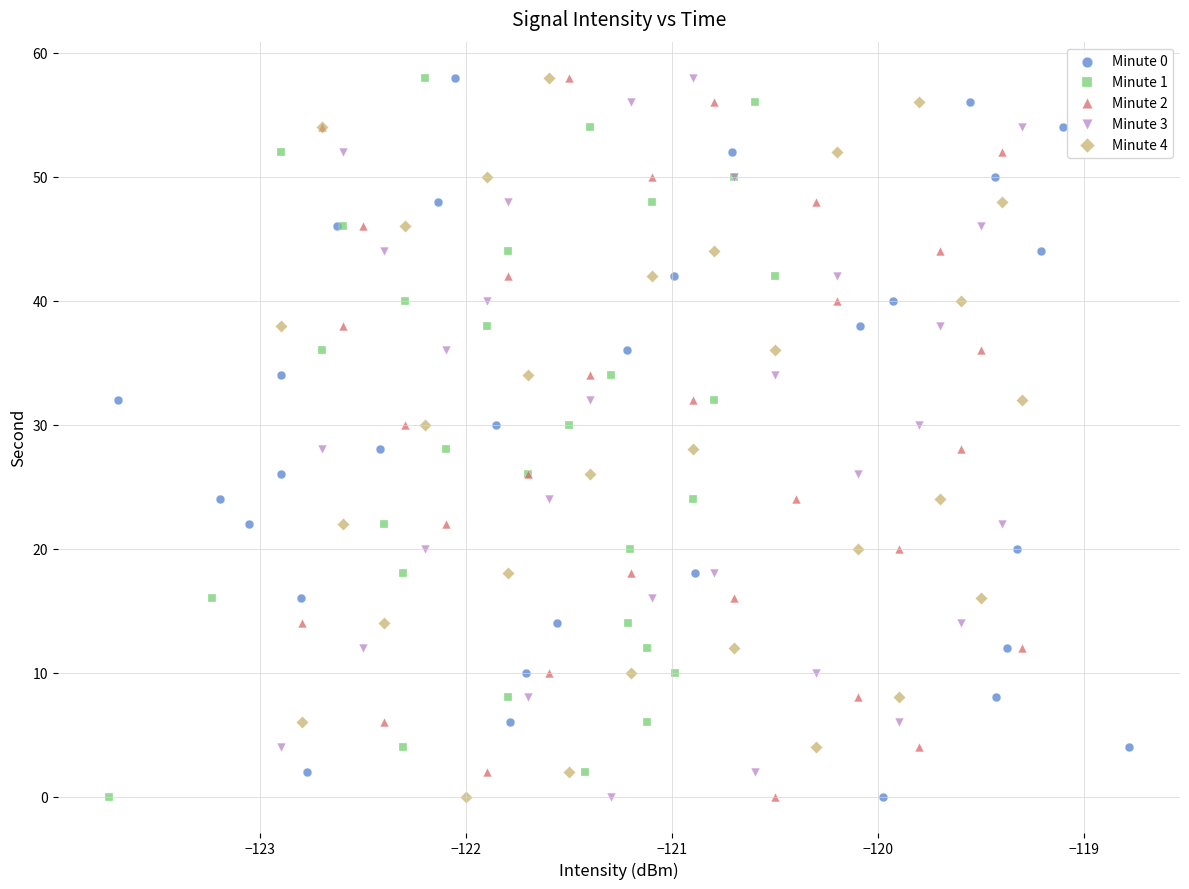

What are all the series names shown in the legend?

Minute 0, Minute 1, Minute 2, Minute 3, Minute 4